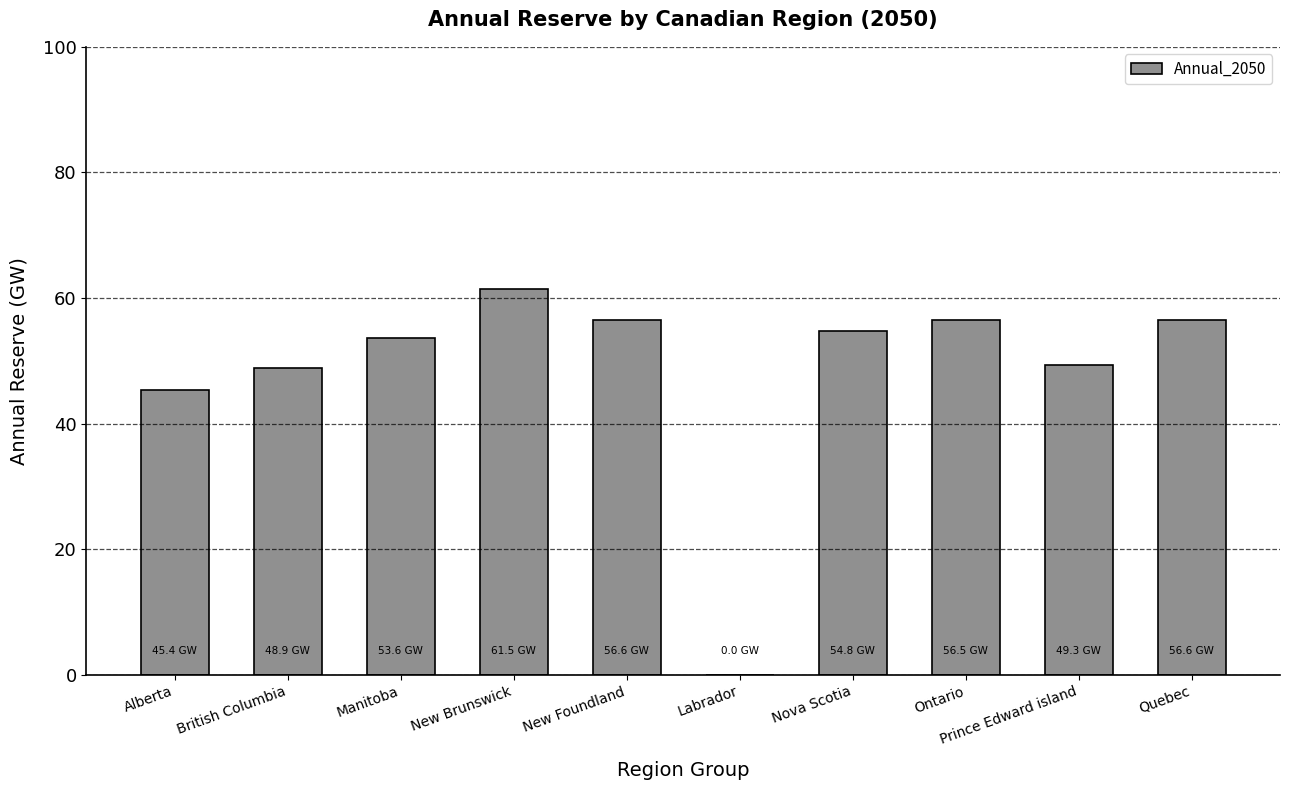

What is the average value?

48.3